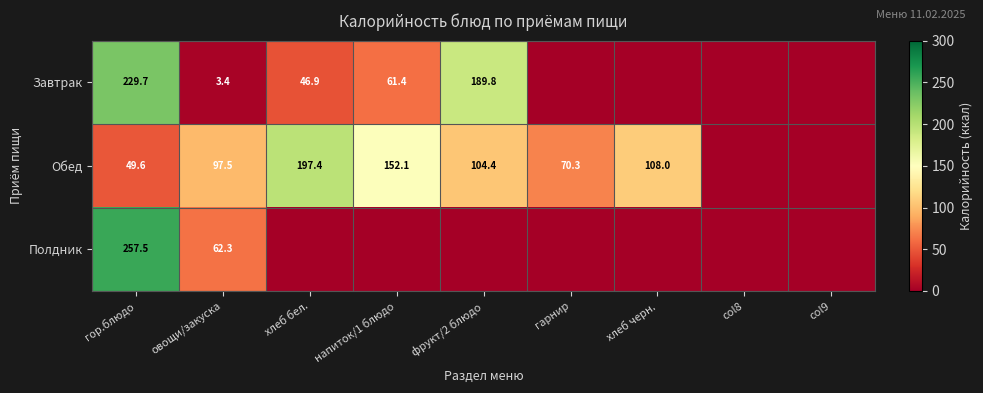

Is it true that Обед equals 47.7 at овощи/закуска?

False